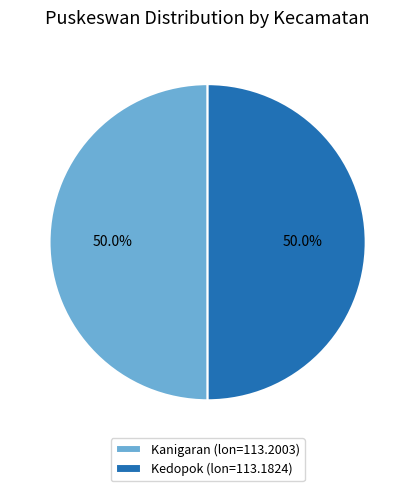

What is the total percentage of Kanigaran and Kedopok?

100.0%